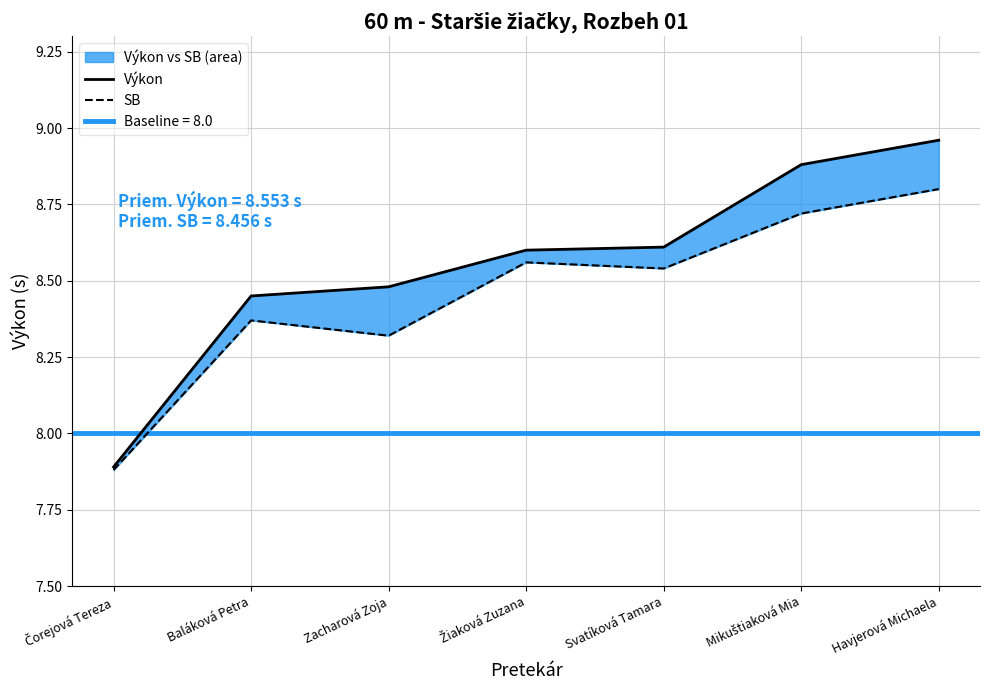

True or false: Výkon has a value of 7.9 at Čorejová Tereza.

True